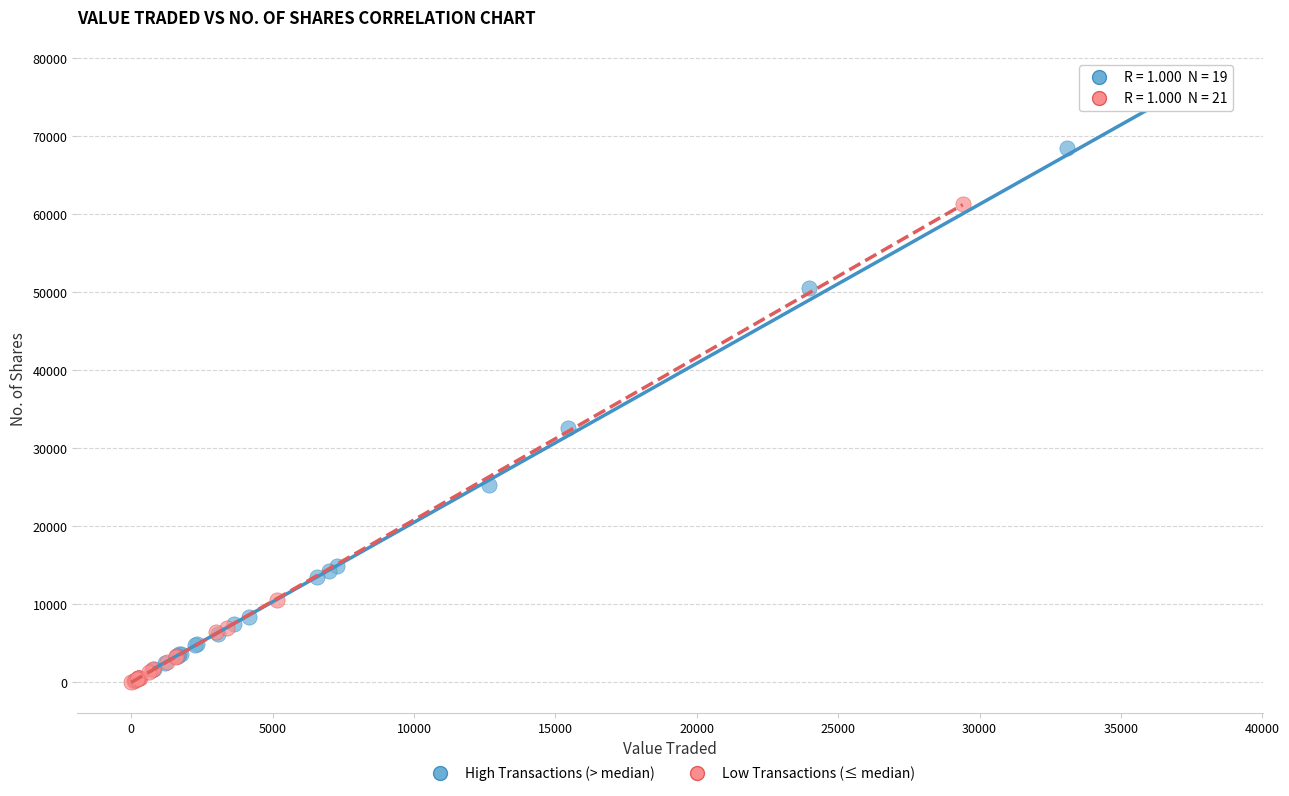

Which series has the largest Y range (max minus min)?

High Transactions (> median)